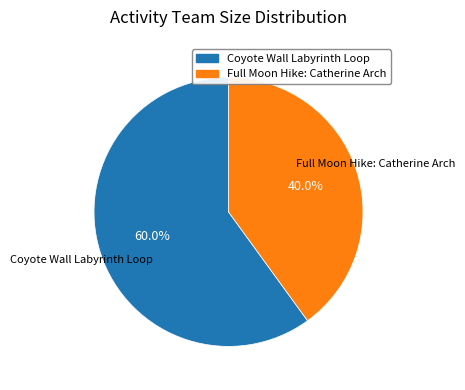

True or false: Full Moon Hike: Catherine Arch accounts for 40% of the total.

True